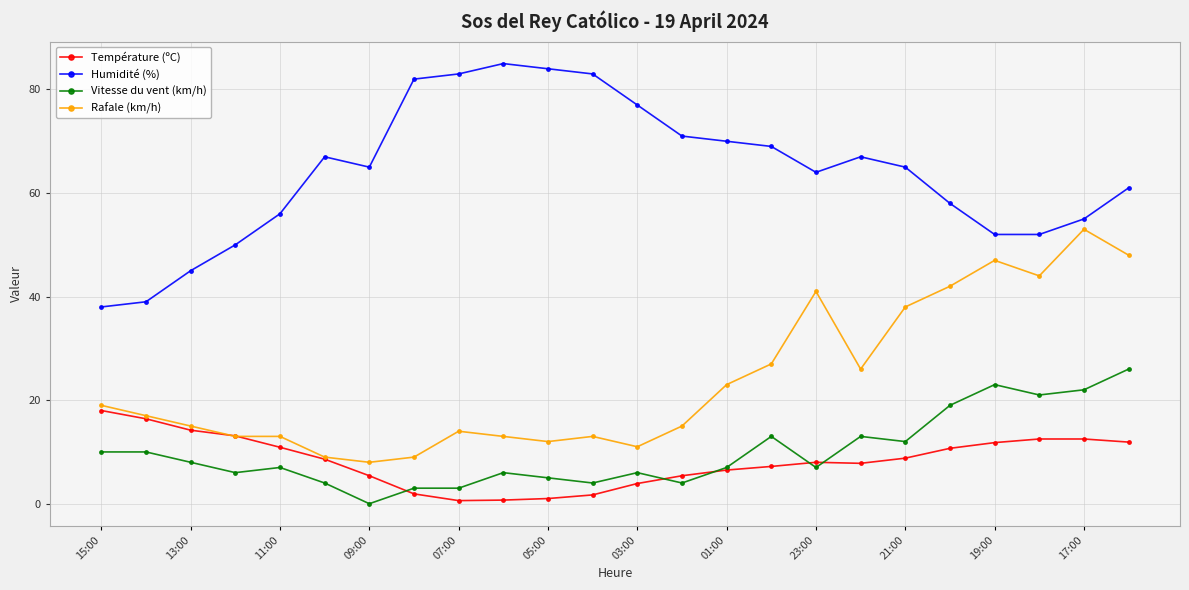

What is the value of the Température (ºC) point at the 13th from the left?

3.9